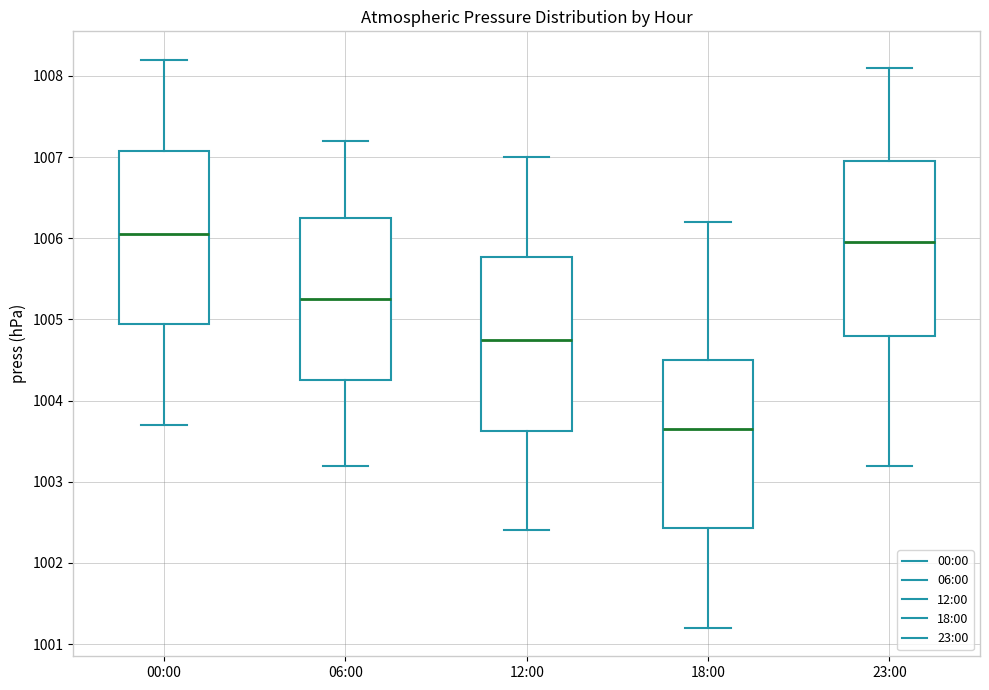

Which box has the lowest median line?

18:00